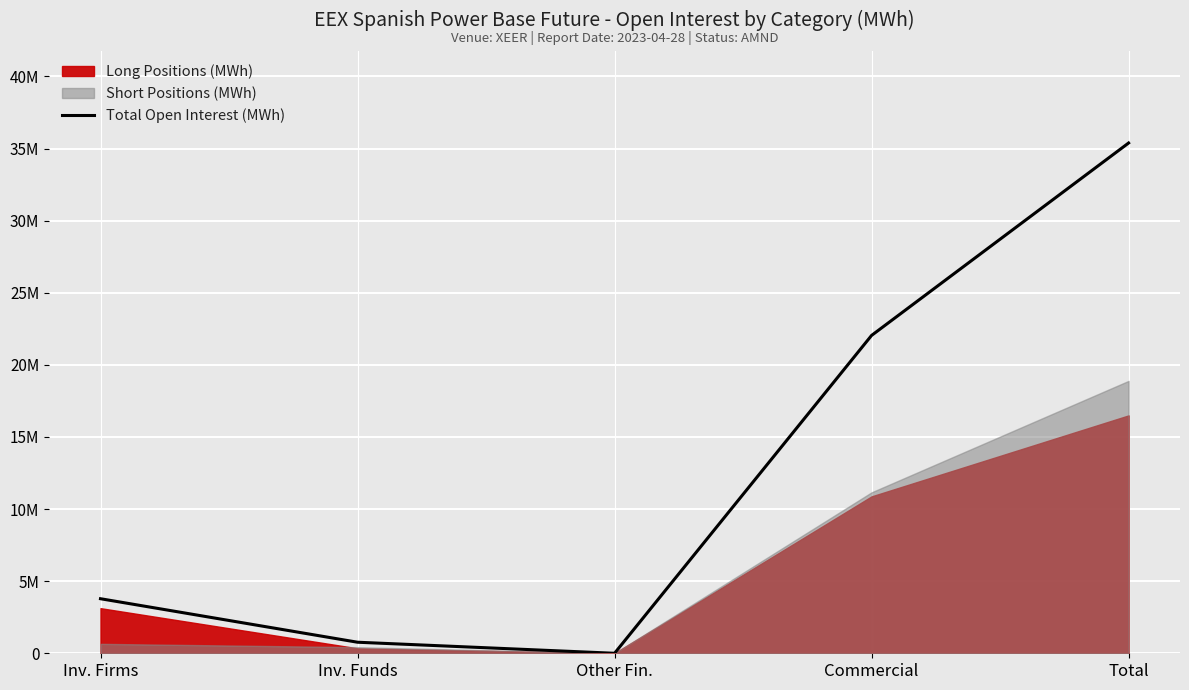

Reading left to right, transcribe all the data shown in this chart.

3782924	766272	0	22039741	35381918